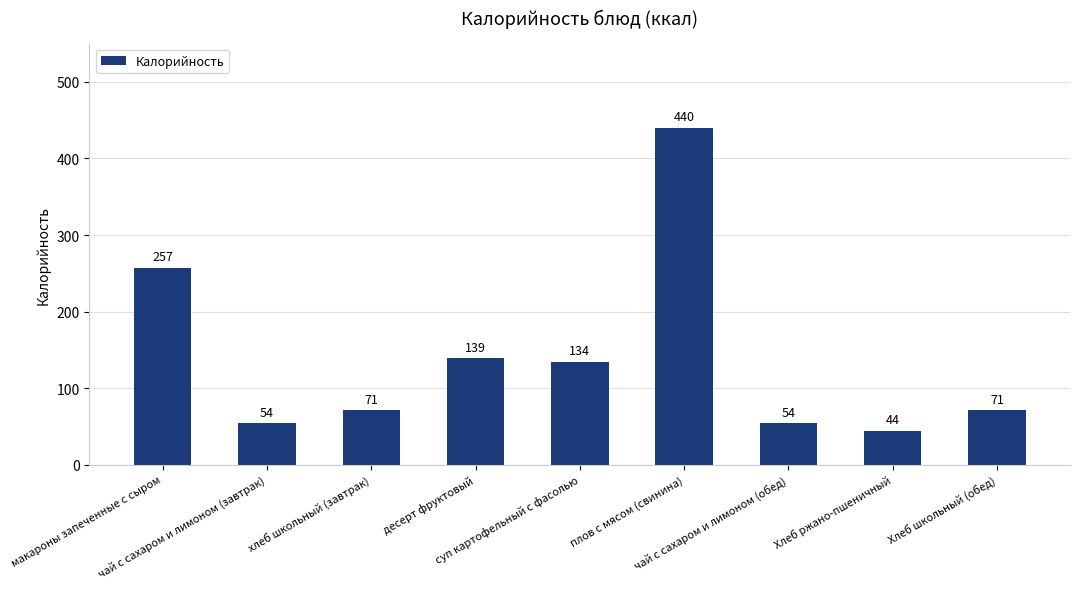

The chart shows a value of 96 at чай с сахаром и лимоном (завтрак). True or false?

False